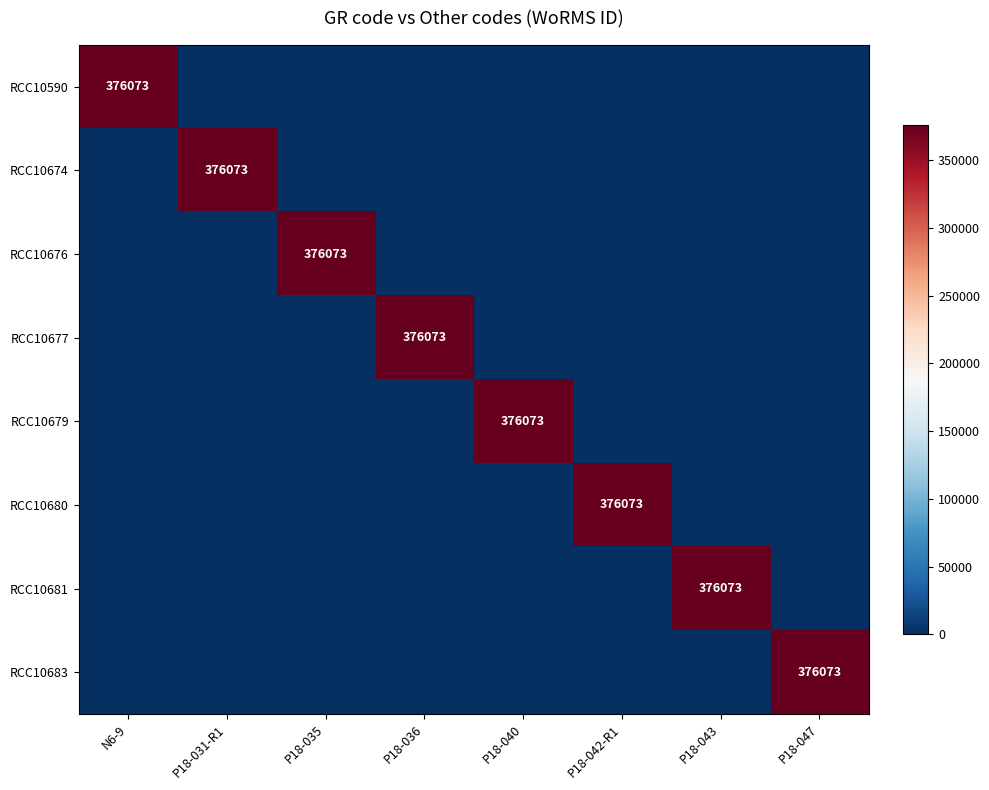

Is it true that RCC10681 equals 212352 at P18-043?

False